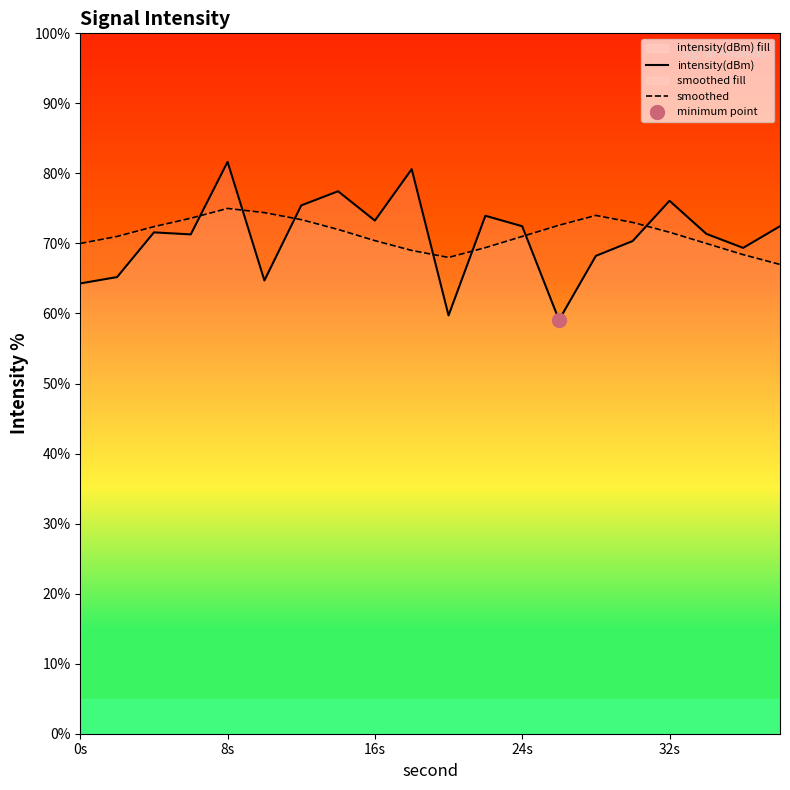

The value of intensity(dBm) at 16s is 73.3. True or false?

True